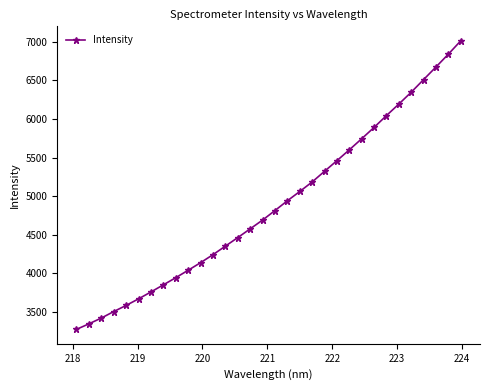

What is the difference between the maximum and minimum values?

3738.0